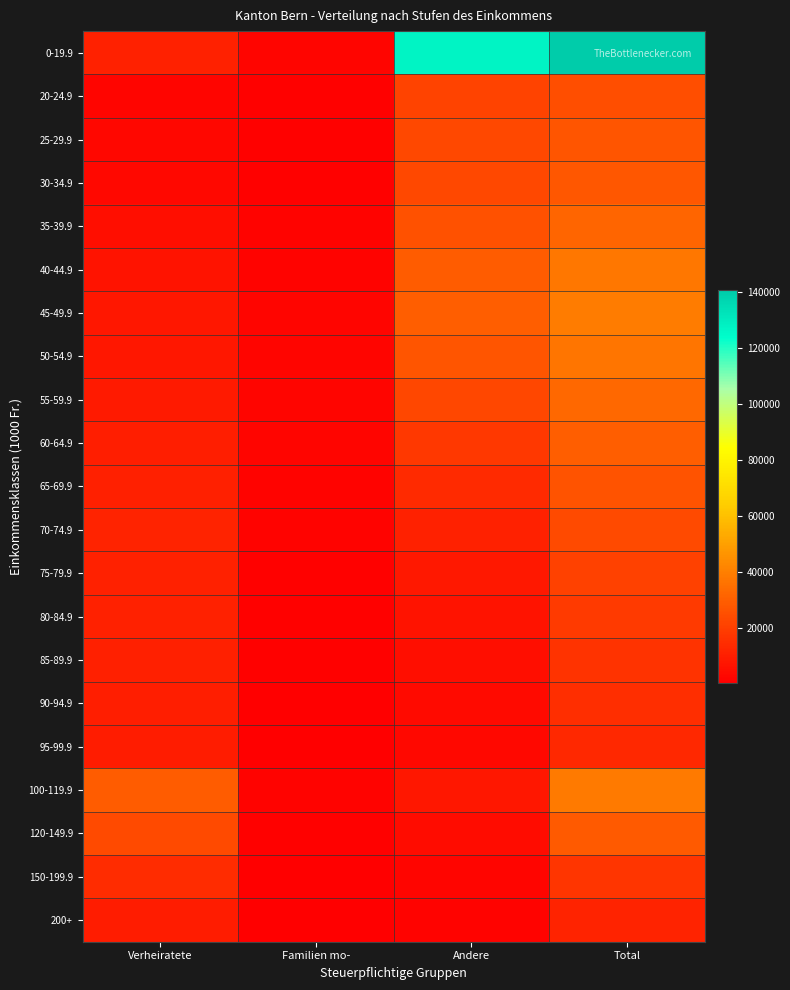

Which has a higher value, Familien mo- or Verheiratete?

Verheiratete